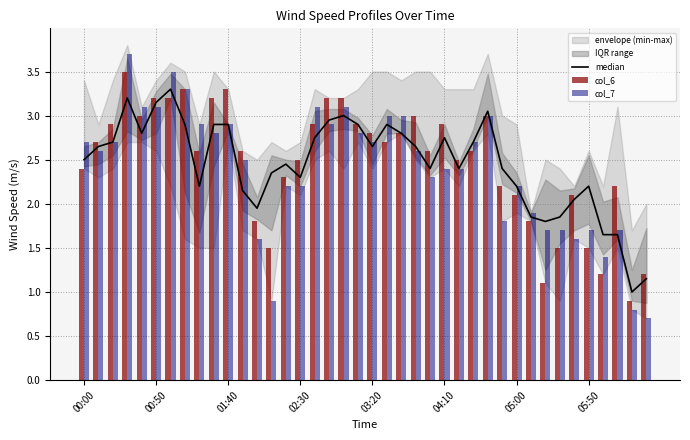

How many data points in median are above 2?

32